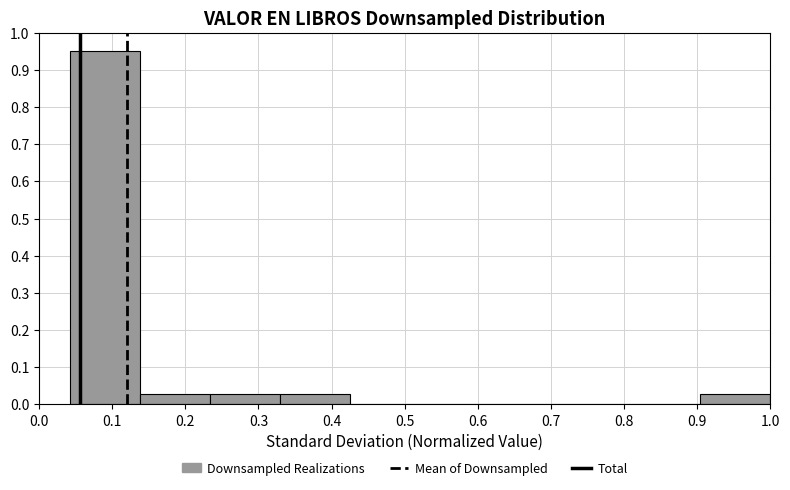

Reading left to right, list every bar in this chart as the range it spans on the x-axis followed by its height. Neither the bar edges nor the heights are printed on the chart, so give them approximately, as read against the axes.

0.04 to 0.14: 0.95
0.14 to 0.23: 0.03
0.23 to 0.33: 0.03
0.33 to 0.43: 0.03
0.43 to 0.52: 0
0.52 to 0.62: 0
0.62 to 0.71: 0
0.71 to 0.81: 0
0.81 to 0.90: 0
0.90 to 1.00: 0.03